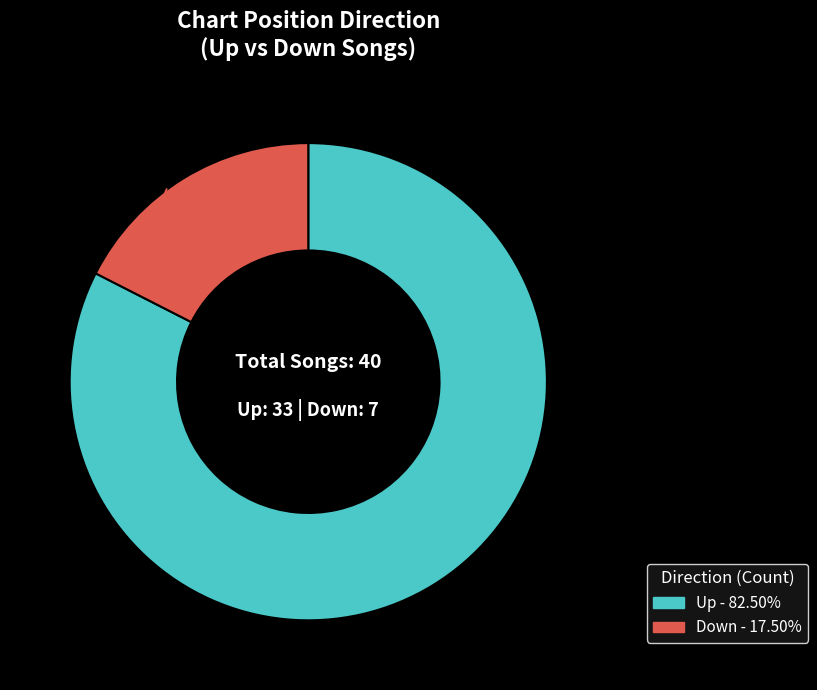

Is there any slice that represents more than half of the pie?

Yes